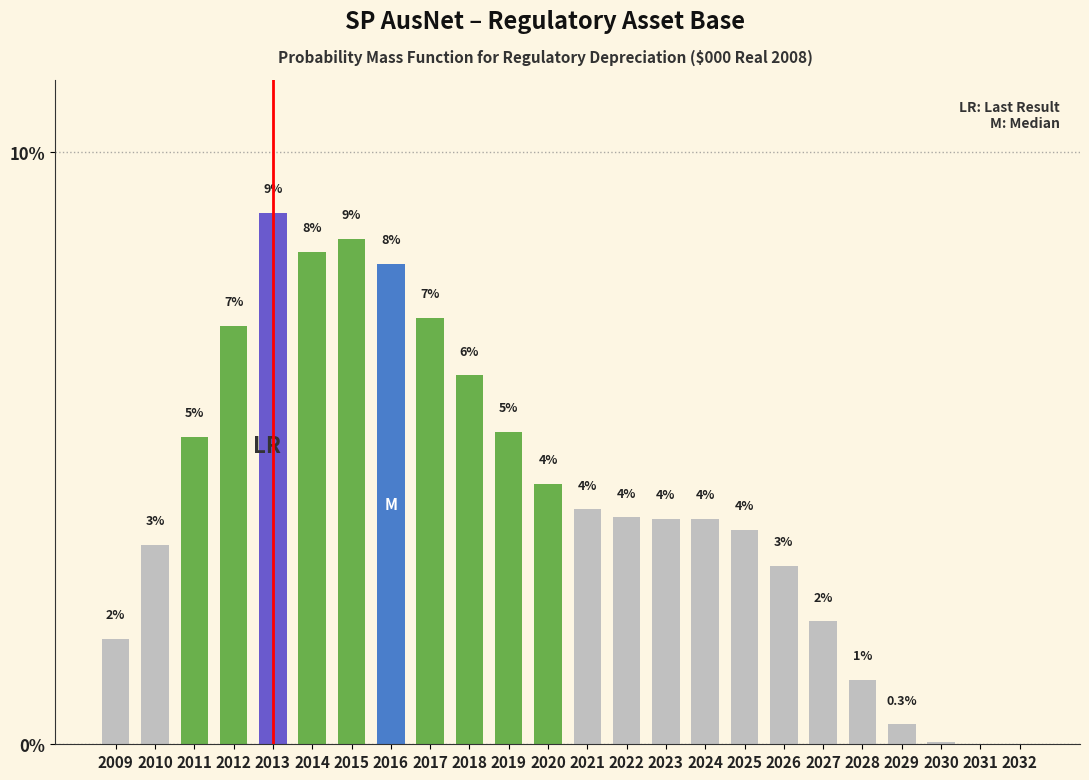

What is the greatest value displayed?

9.0